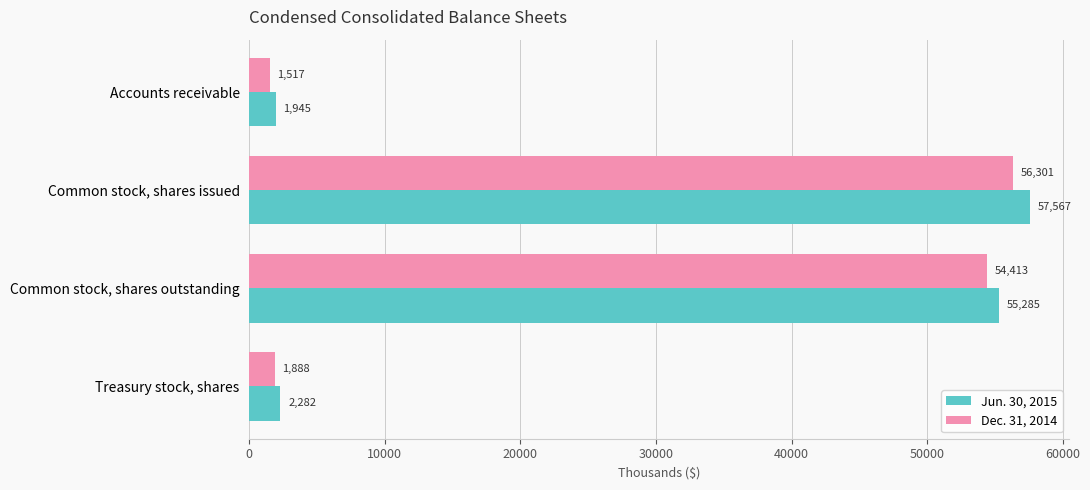

What is the difference between the maximum and minimum values in the Jun. 30, 2015 series?

55622